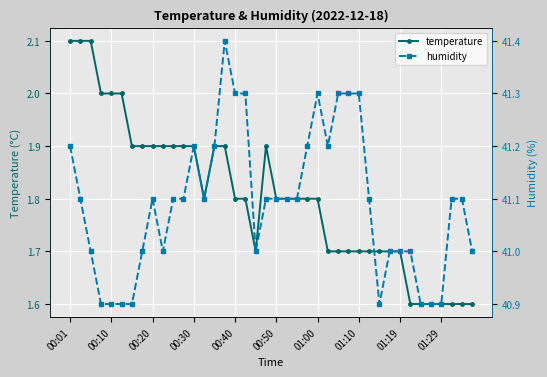

What is the value of the humidity point at the 40th from the left?

41.0